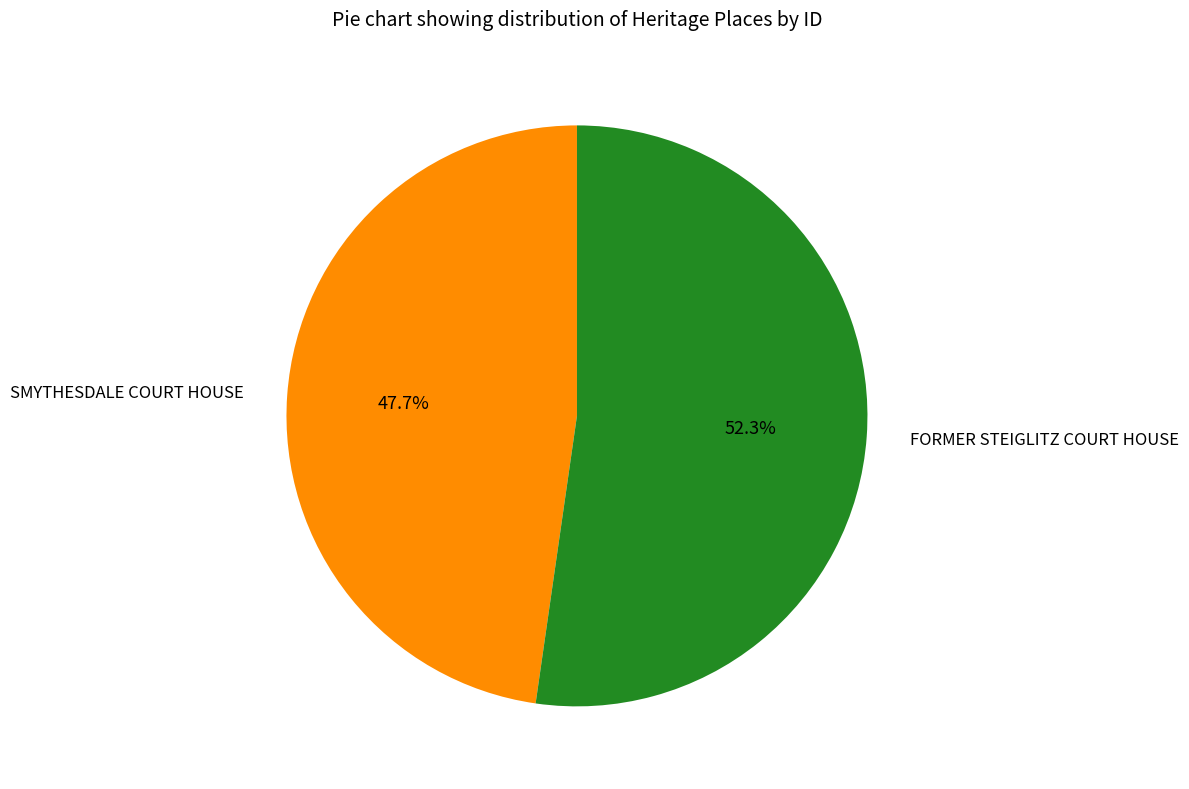

Rank the categories by value from highest to lowest.

FORMER STEIGLITZ COURT HOUSE, SMYTHESDALE COURT HOUSE